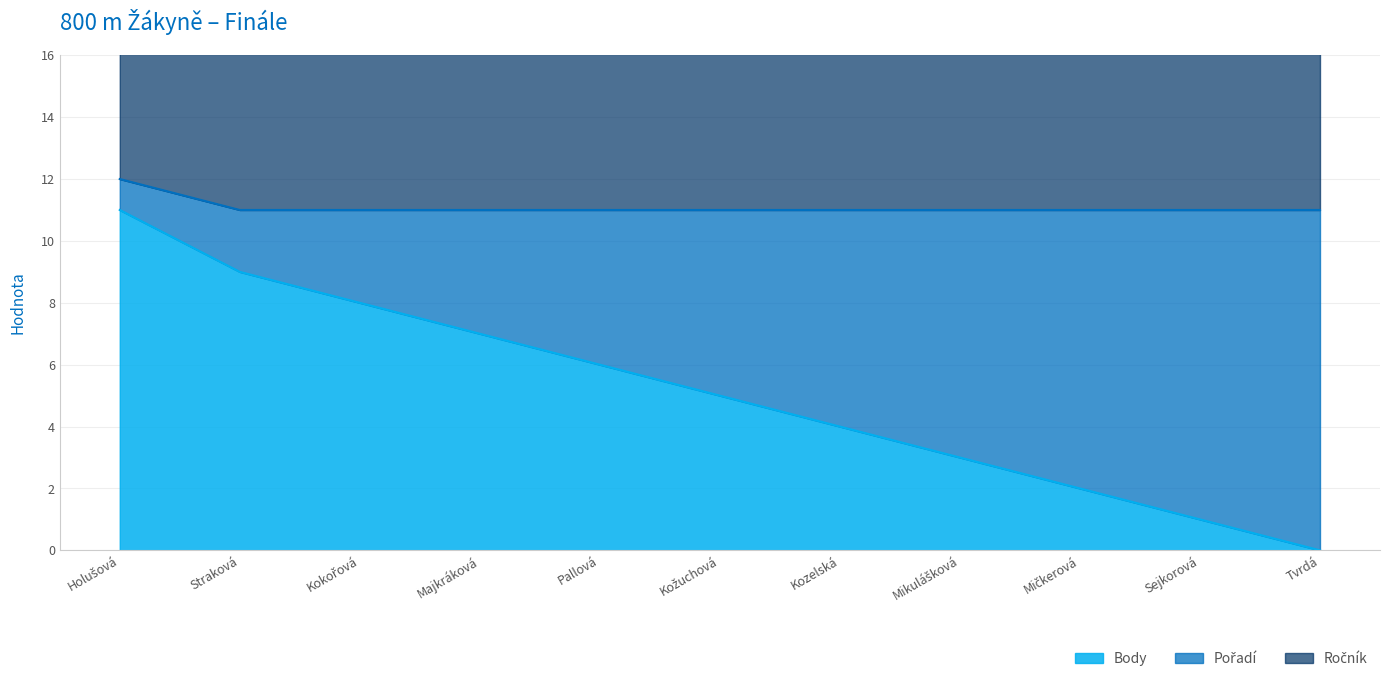

Which series changed the most between Holušová and Tvrdá?

Body